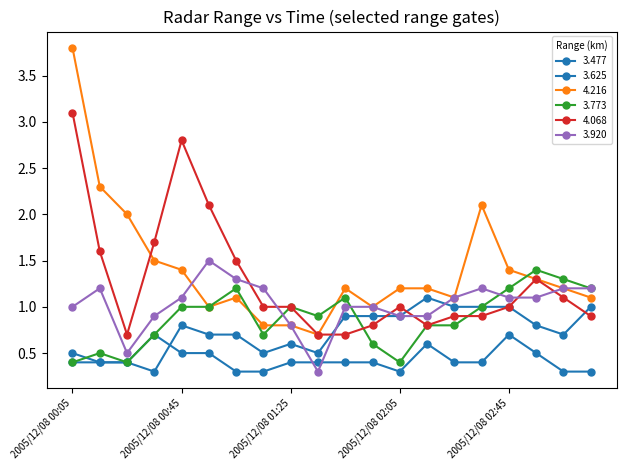

Count the number of data series in this chart.

6